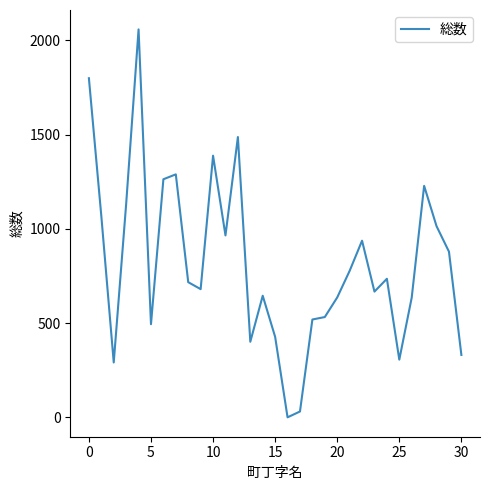

What is the difference between the maximum and minimum values?

2058